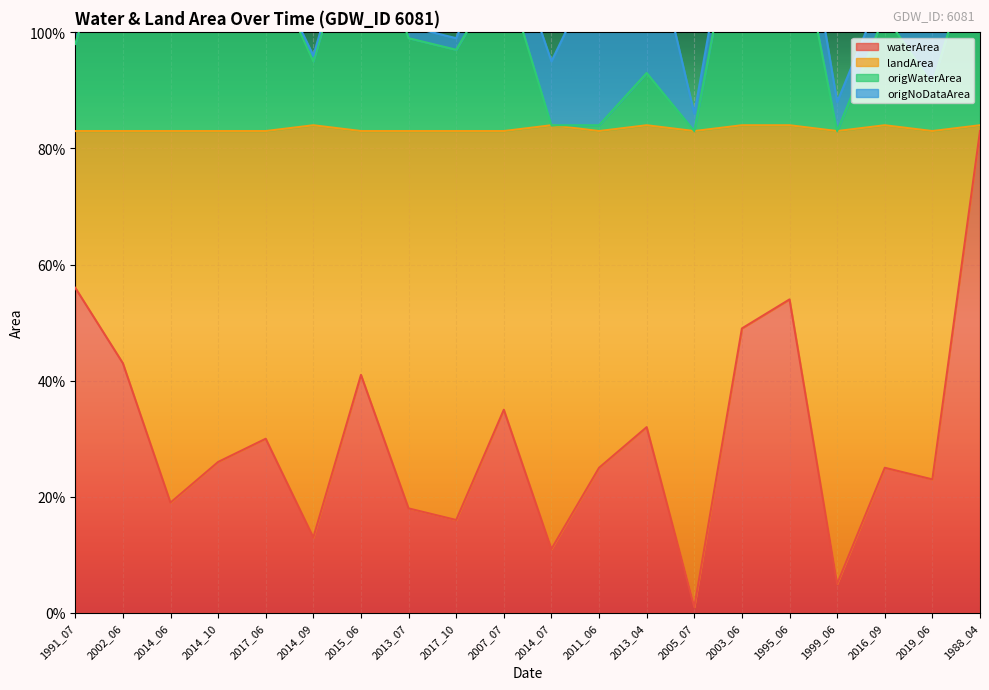

What is the sum of the waterArea values at 2011_06 and 2014_10?

0.5